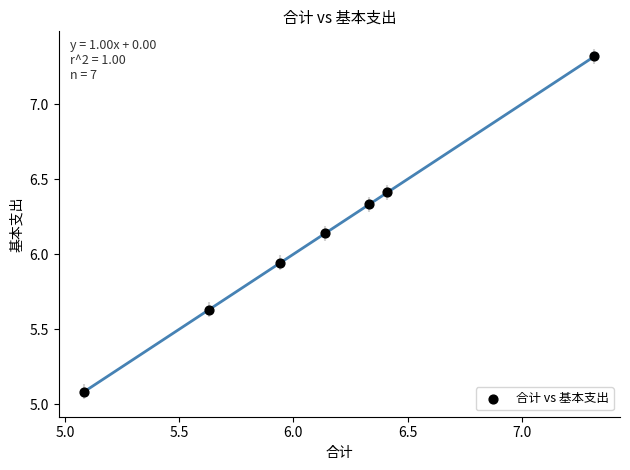

What is the range of Y values (max minus min)?

2.2